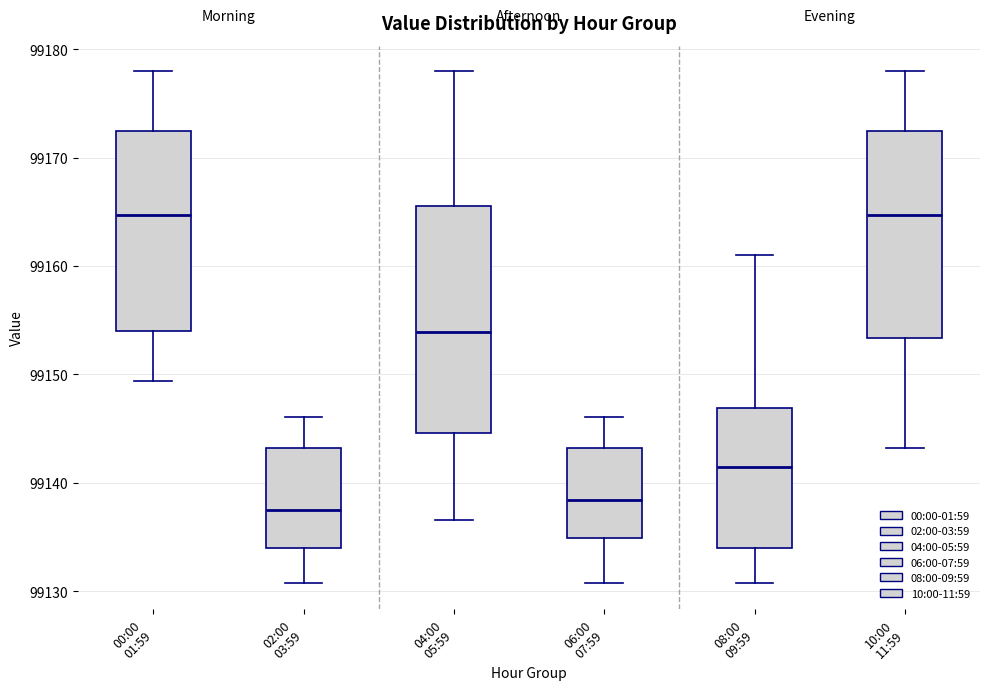

Comparing the boxes themselves (not the whiskers), which one is the tallest?

04:00 05:59